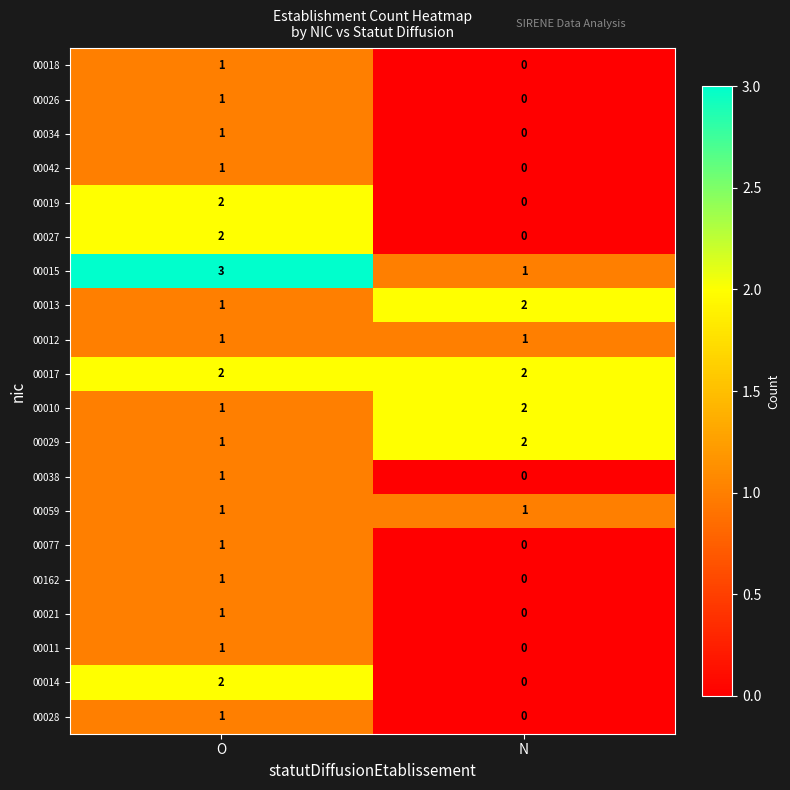

What is the total value across all series at N?

11